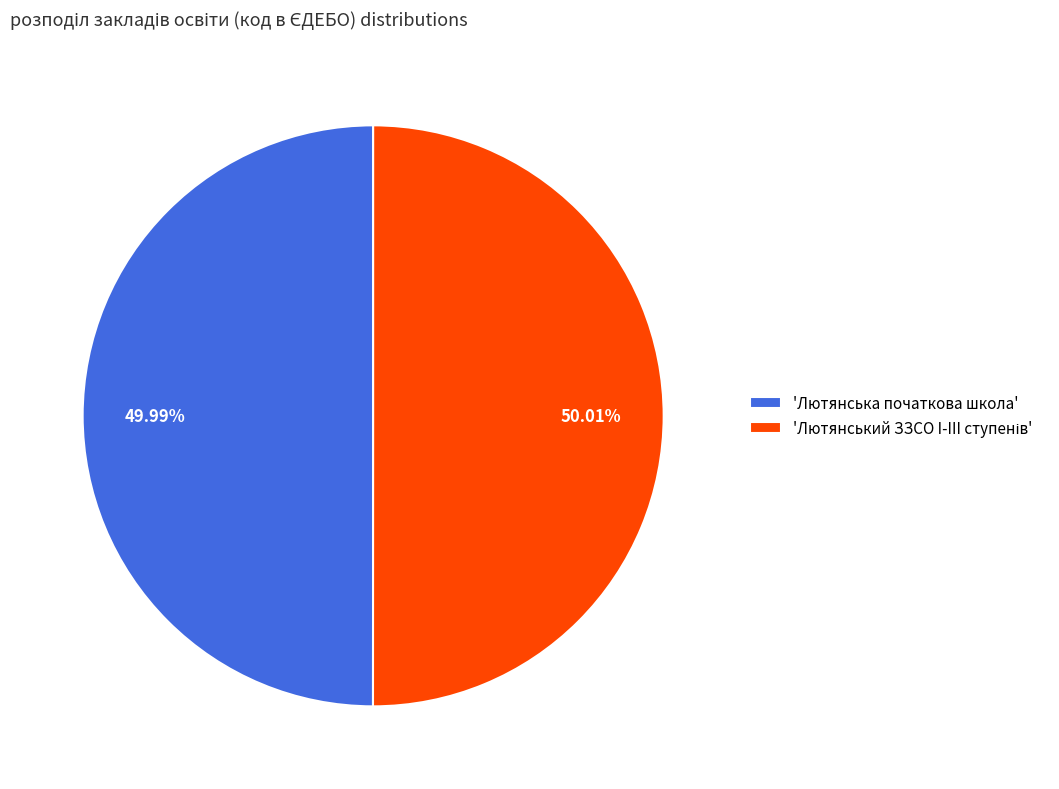

Does any single category account for the majority?

Yes